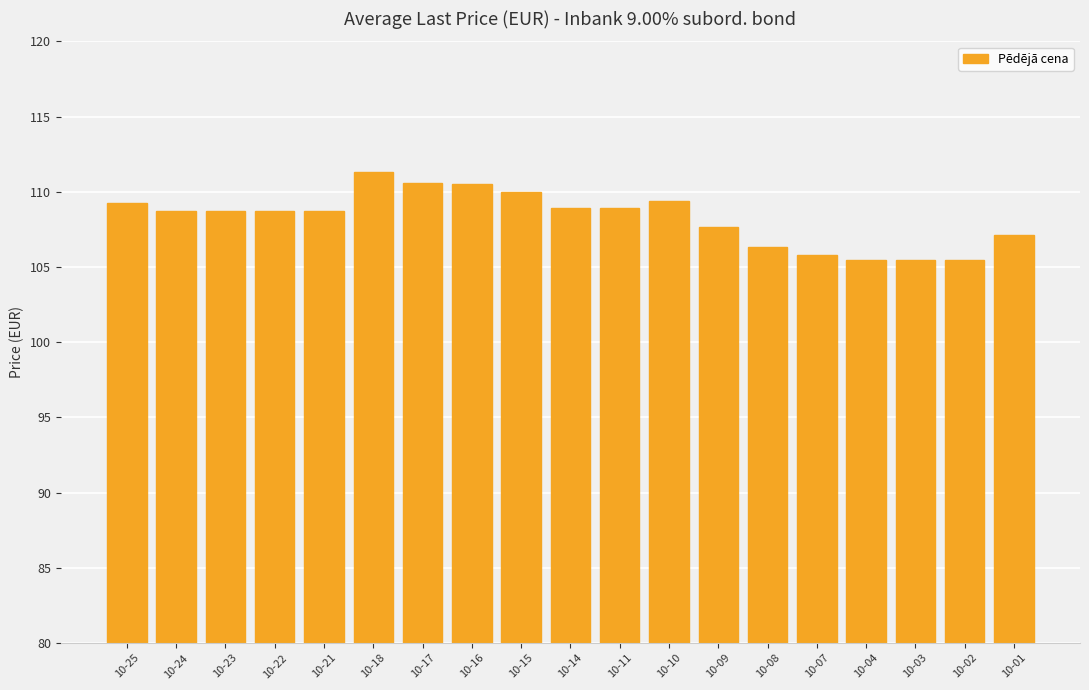

What is the difference between the second highest and minimum values?

5.1